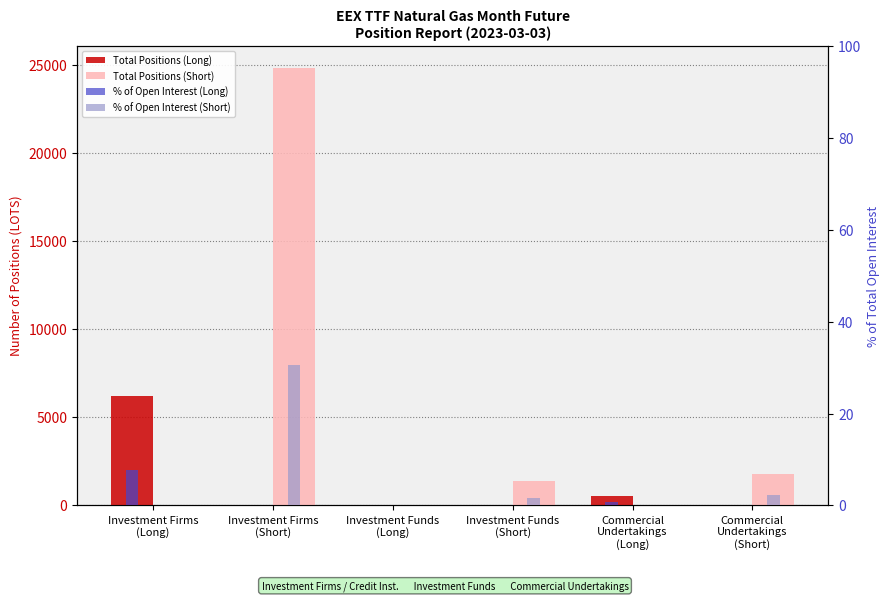

What are all the series names shown in the legend?

Total Positions (Long), Total Positions (Short), % of Open Interest (Long), % of Open Interest (Short)